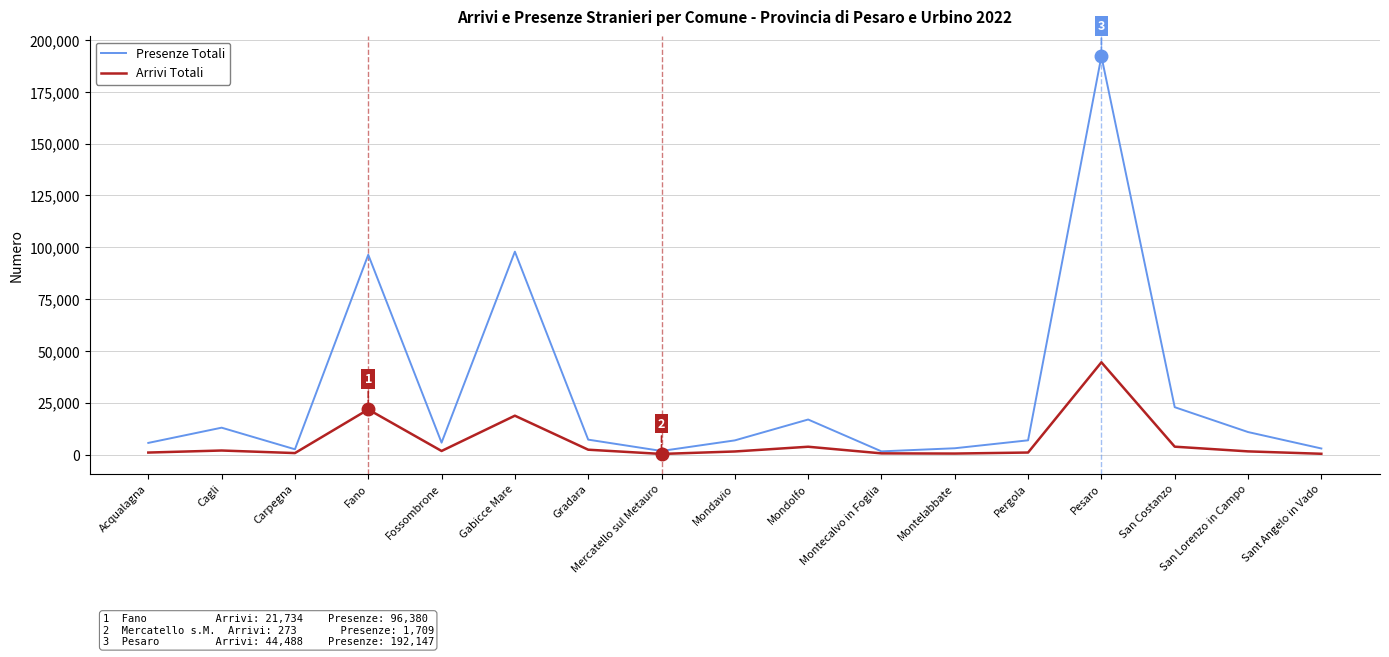

What is the difference between the maximum and second lowest values in the Arrivi Totali series?

44137